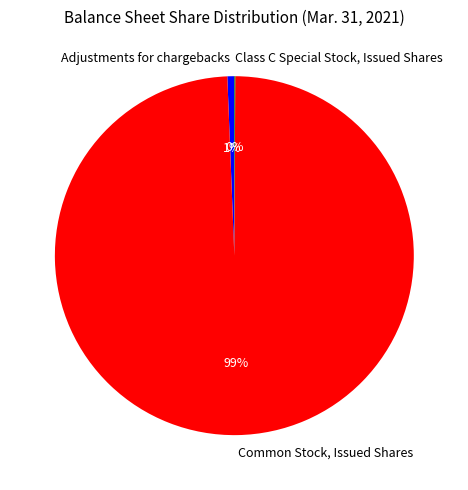

True or false: Adjustments for chargebacks accounts for 1% of the total.

True